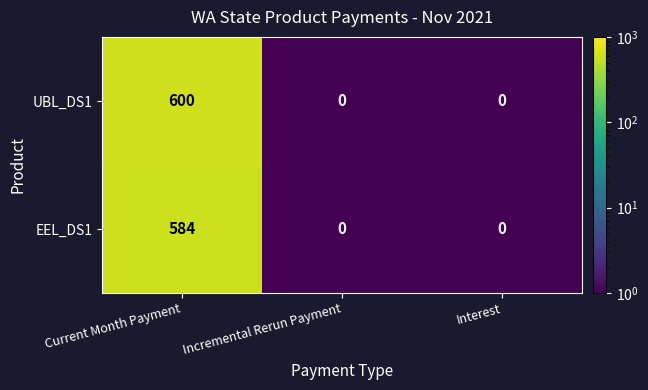

What is the difference between the highest and lowest values at Current Month Payment?

16